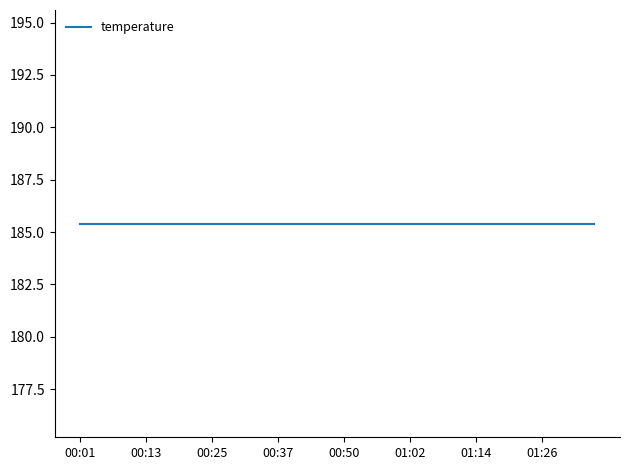

What is the greatest value displayed?

185.4